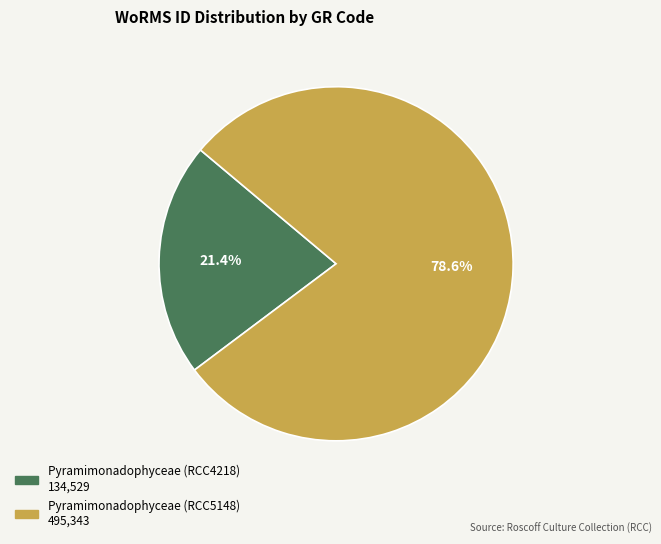

What portion of the pie excludes Pyramimonadophyceae (RCC4218)?

78.6%